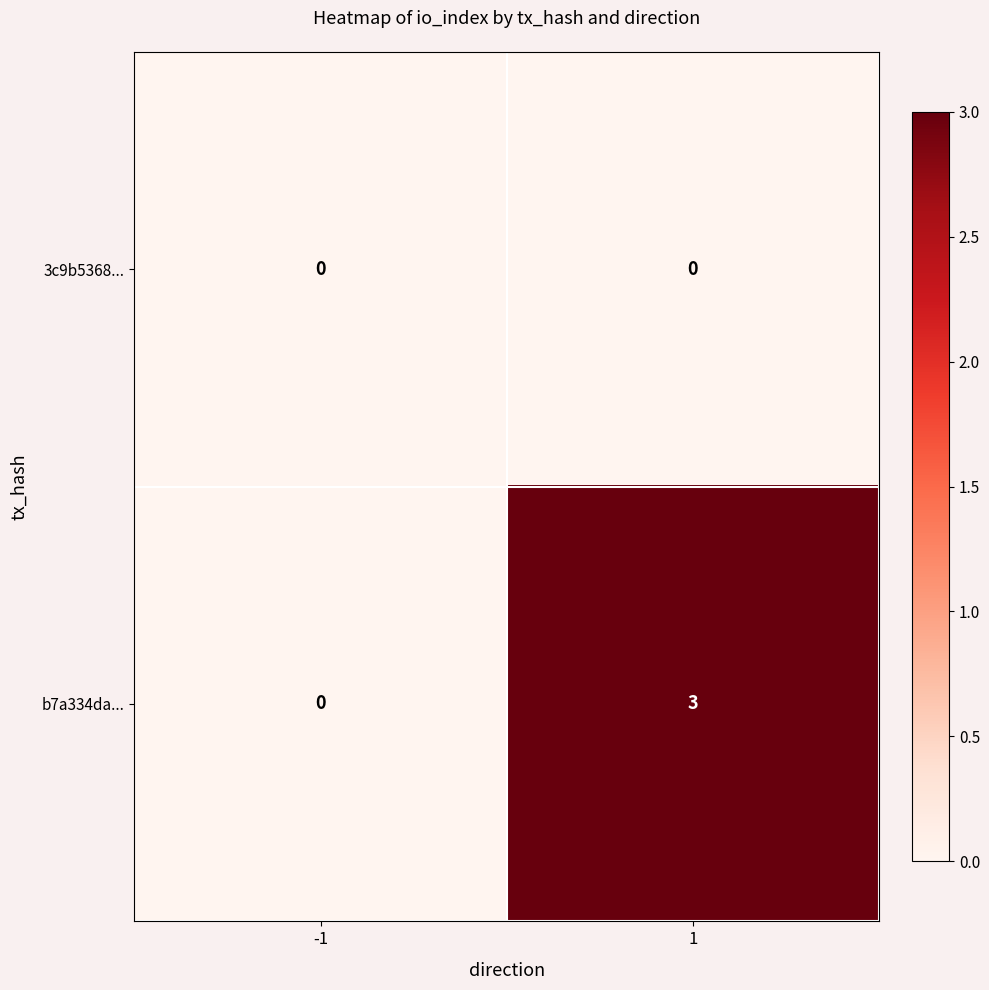

What is the difference between the b7a334da... values at -1 and 1?

3